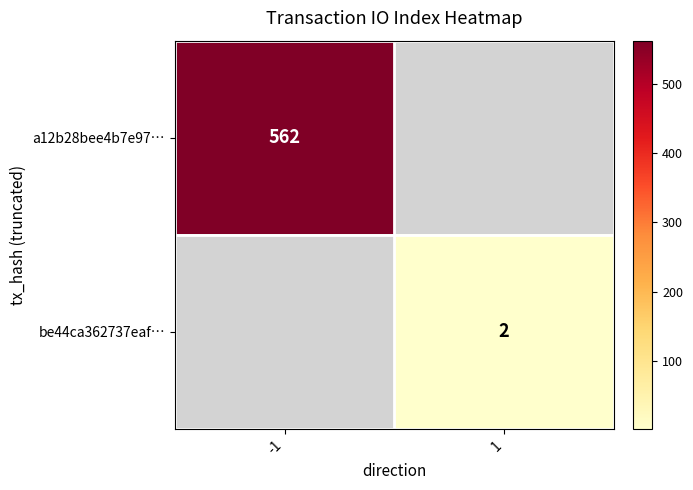

Is it true that a12b28bee4b7e97… equals 562 at -1?

True